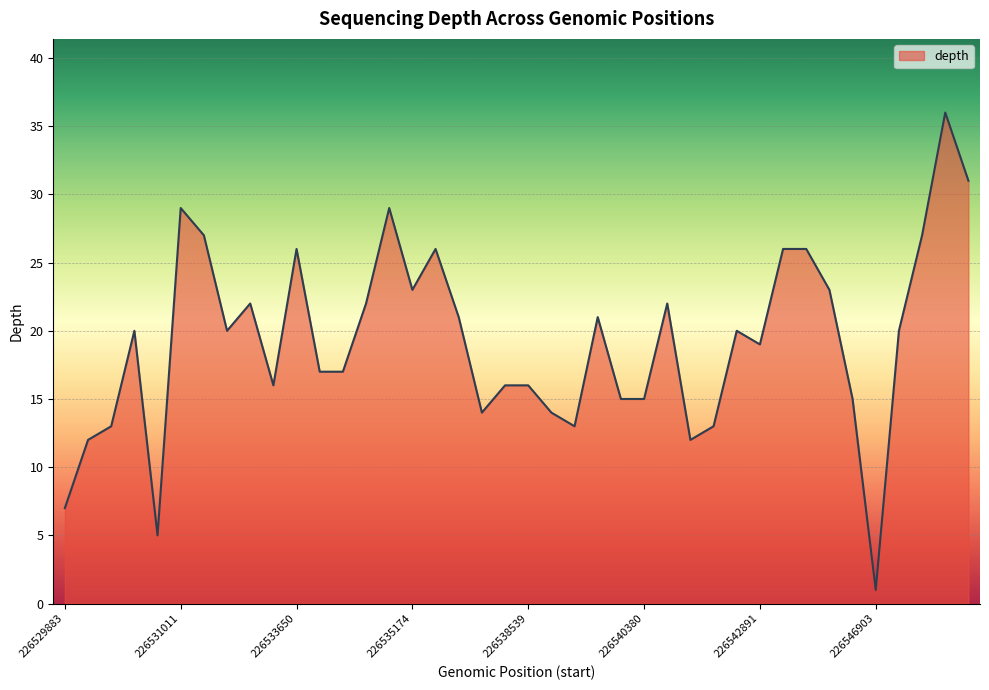

What is the greatest value displayed?

36